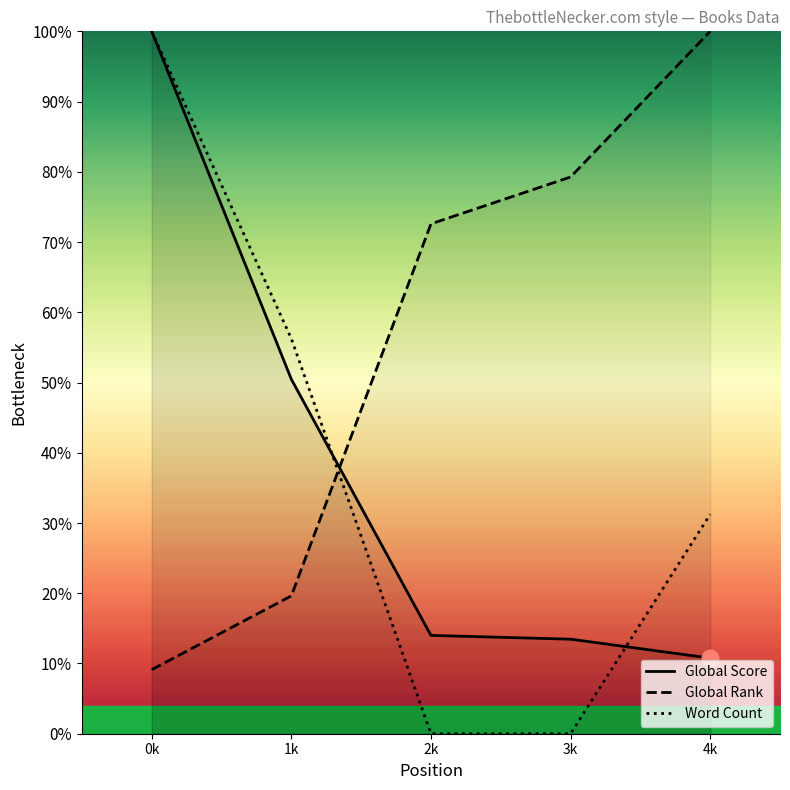

Is it true that Global Score equals 0.1 at 4k?

True